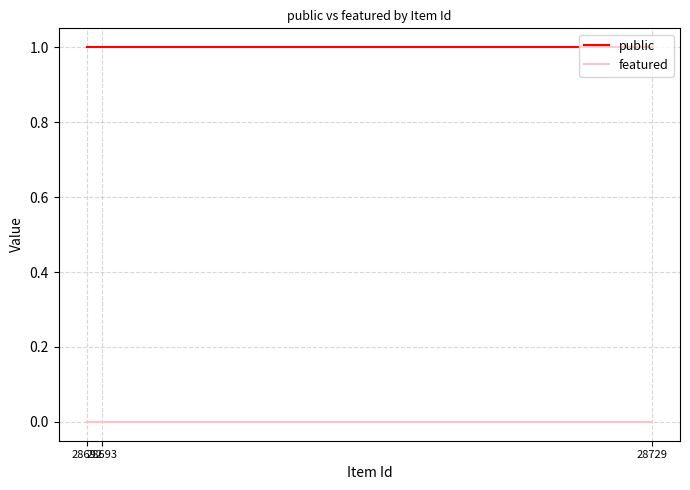

At which label is public closest to 1?

28729